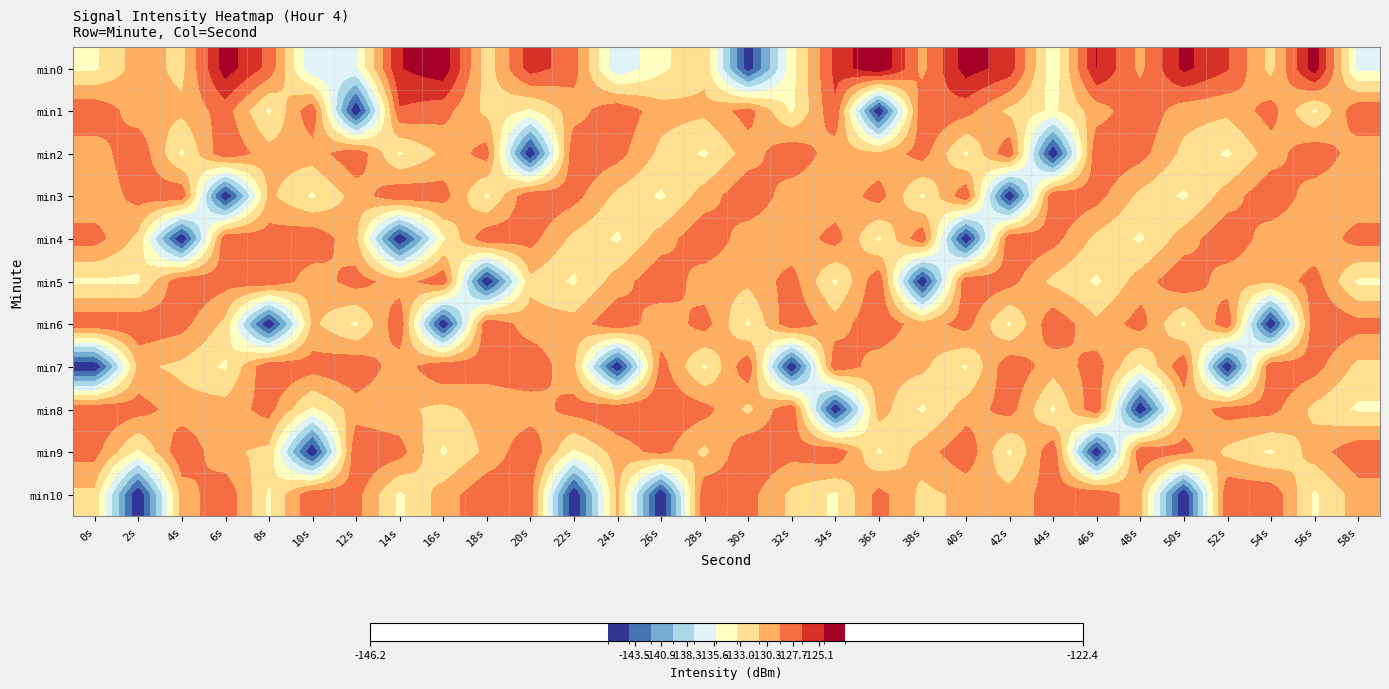

At which category is the sum across all series the highest?

56s